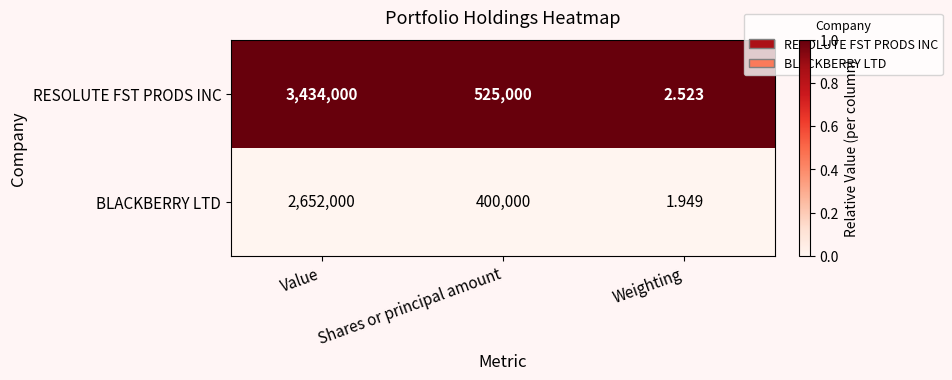

At which label does BLACKBERRY LTD reach its minimum?

Weighting